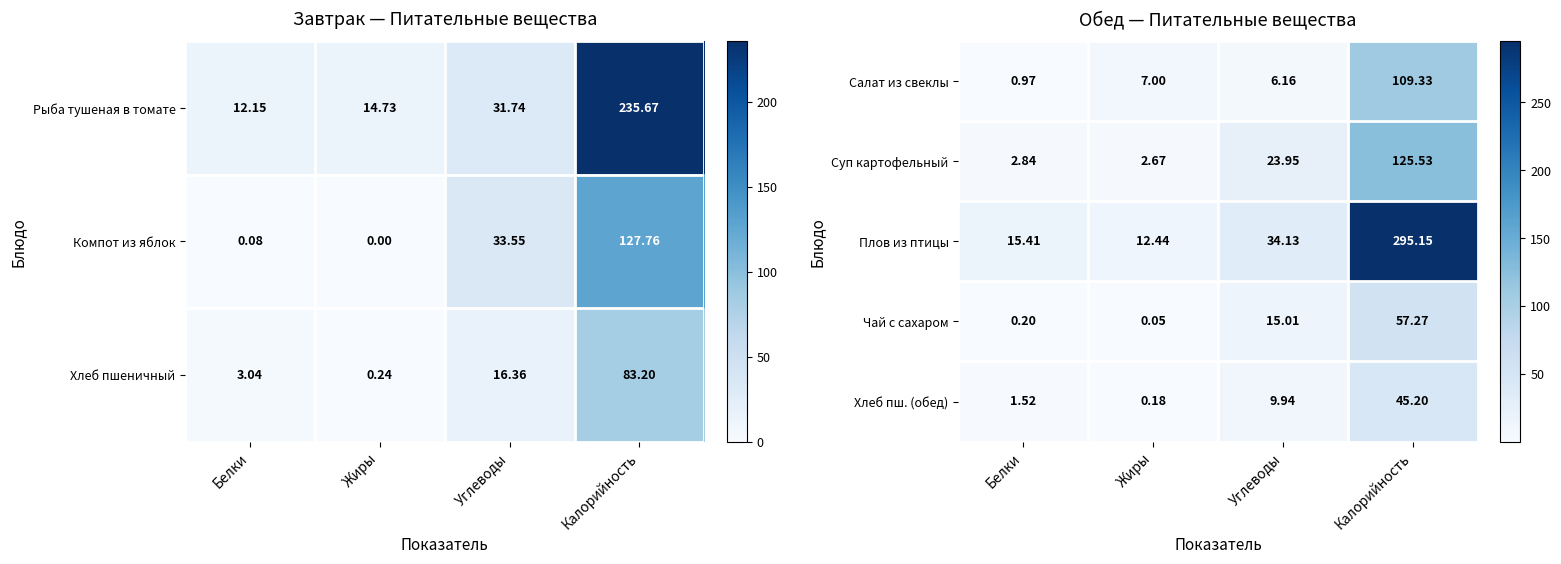

At how many categories does at least one series exceed 214?

1